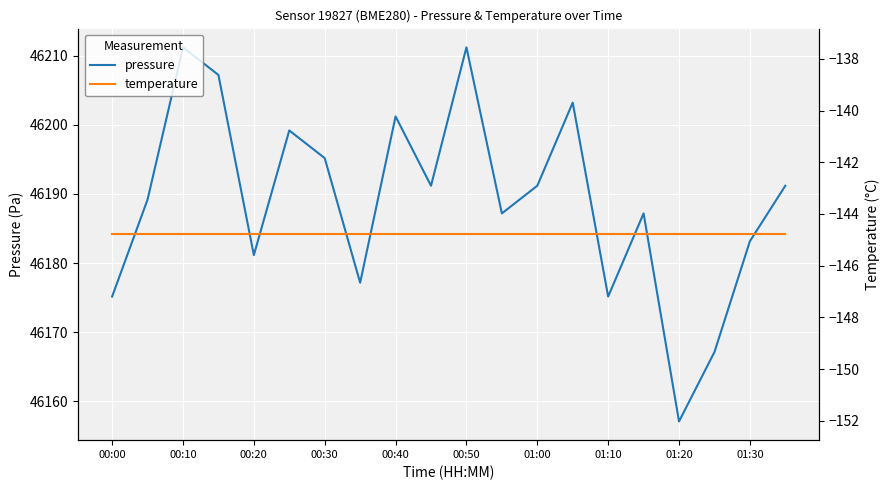

At which label is pressure closest to 46184?

01:30